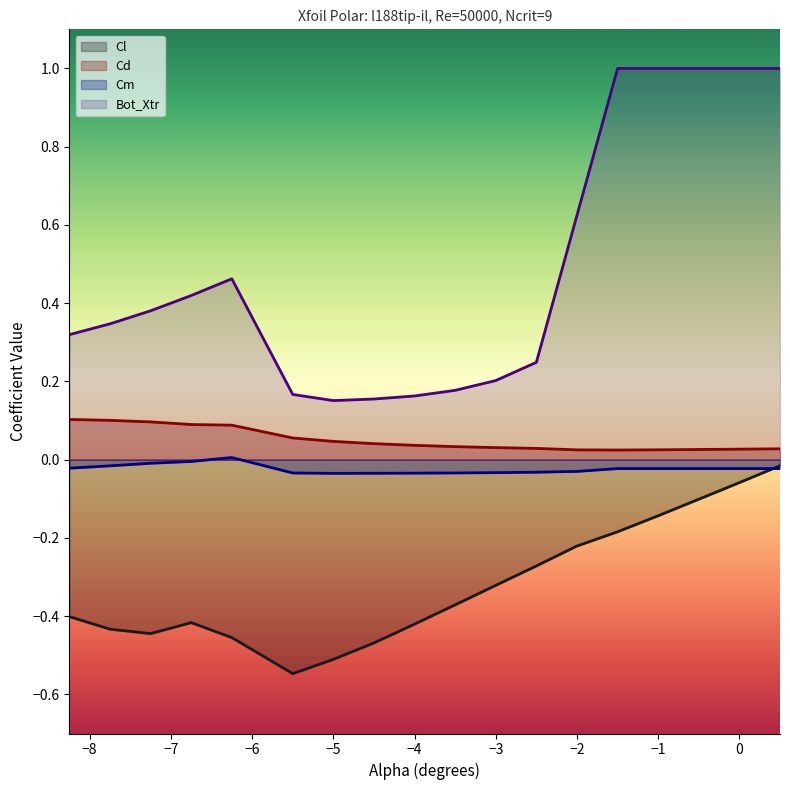

Rank the series at -6.25 from highest to lowest value.

Bot_Xtr, Cd, Cm, Cl